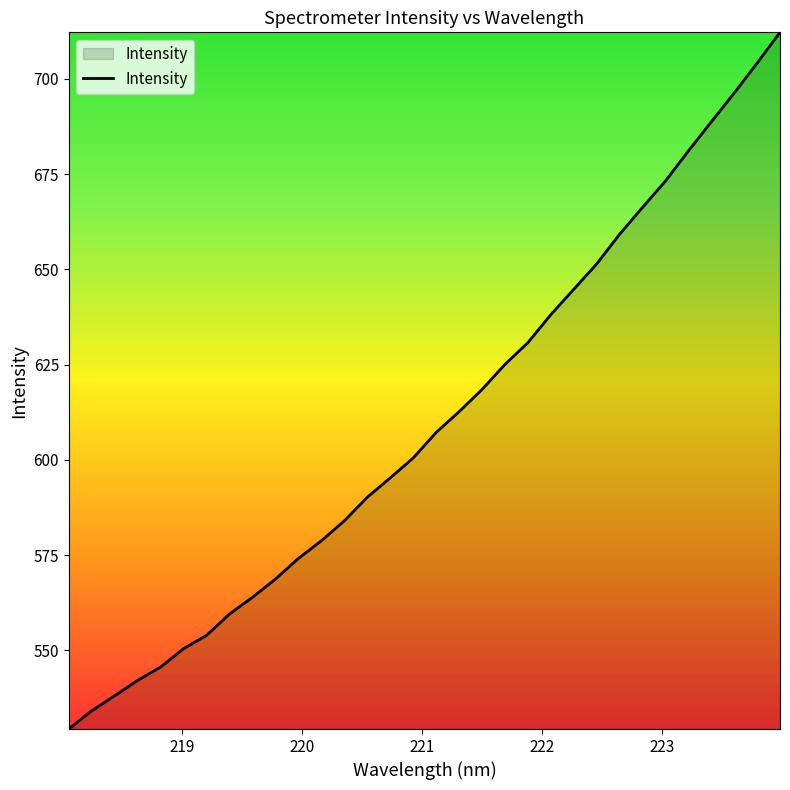

What is the maximum value shown in the chart?

712.2